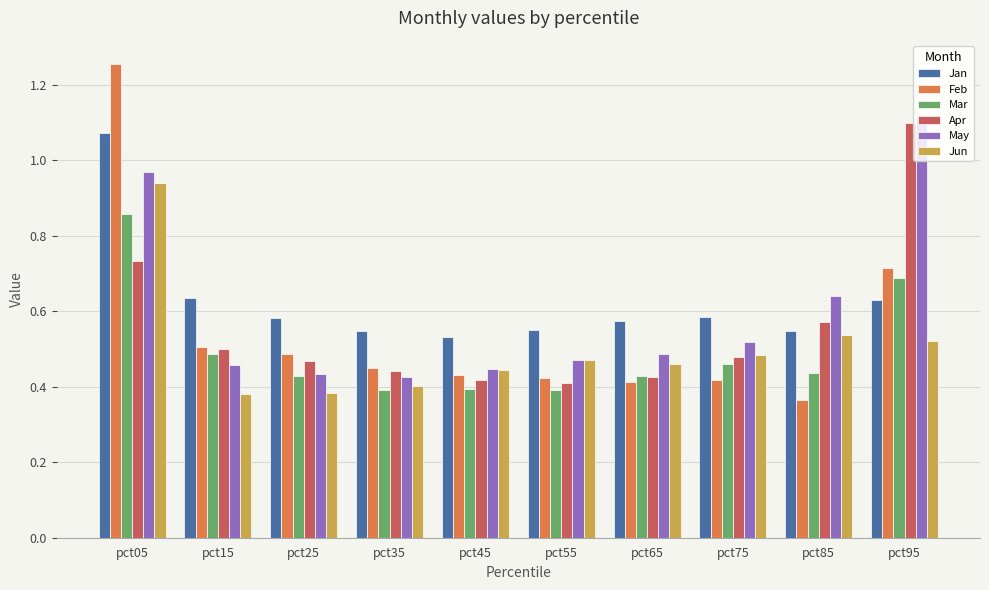

How many Mar values are between 0 and 1?

10